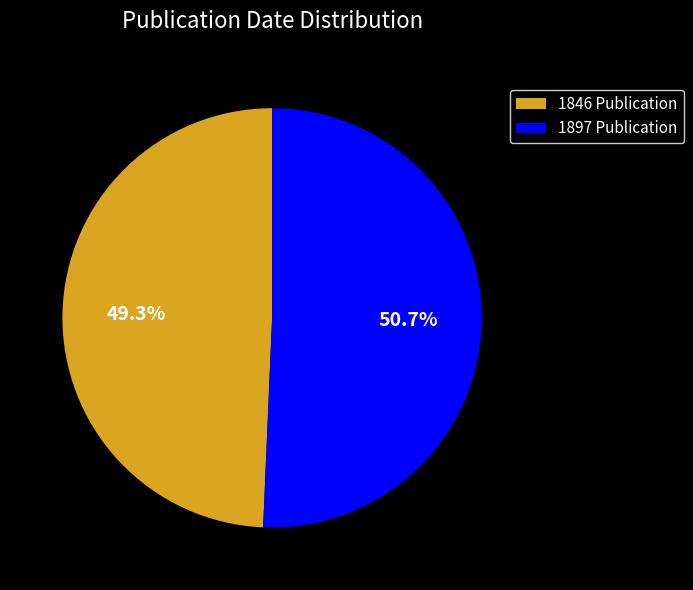

To the nearest percent, what is the average slice percentage?

50%